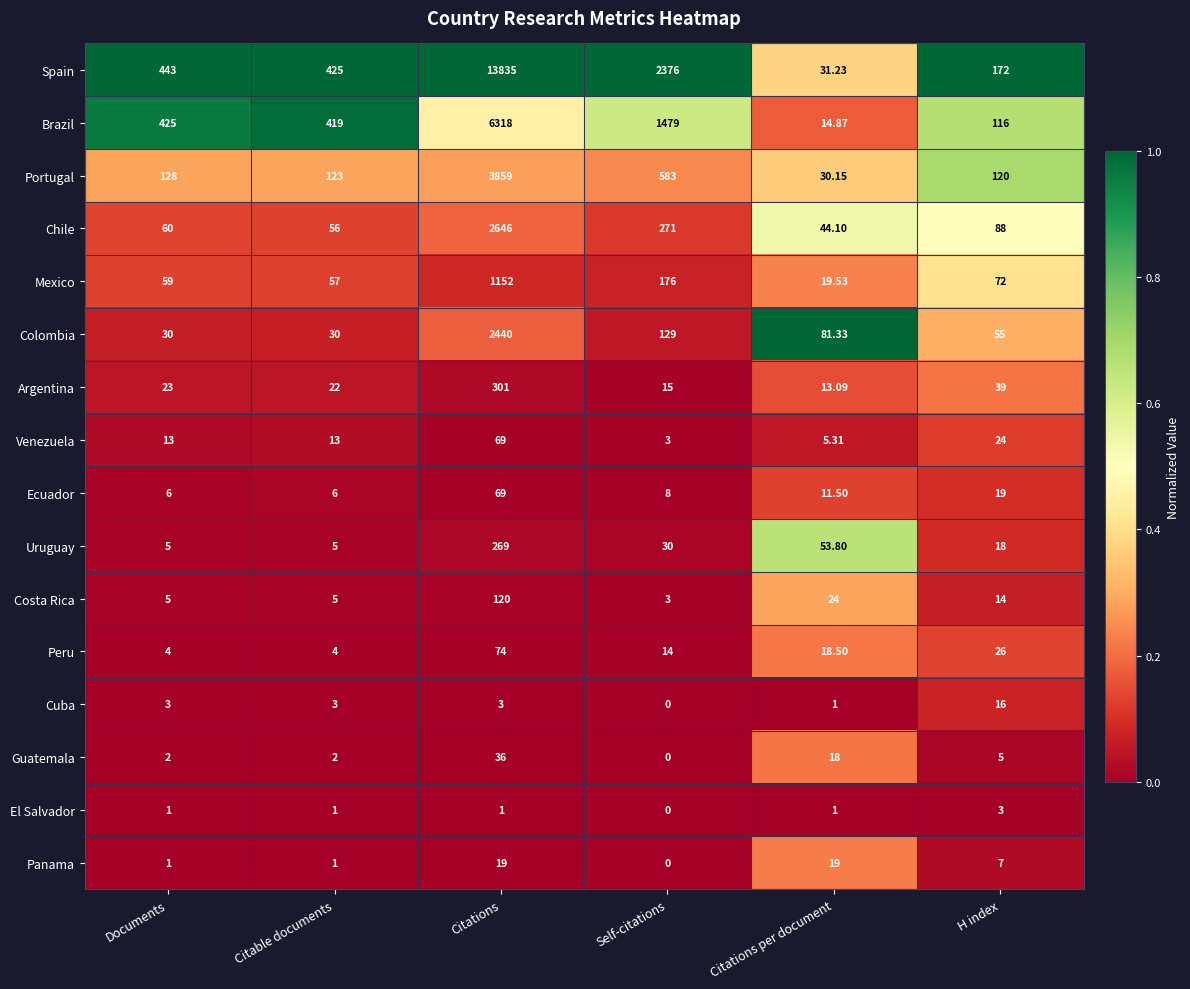

At which label does El Salvador reach its peak?

H index